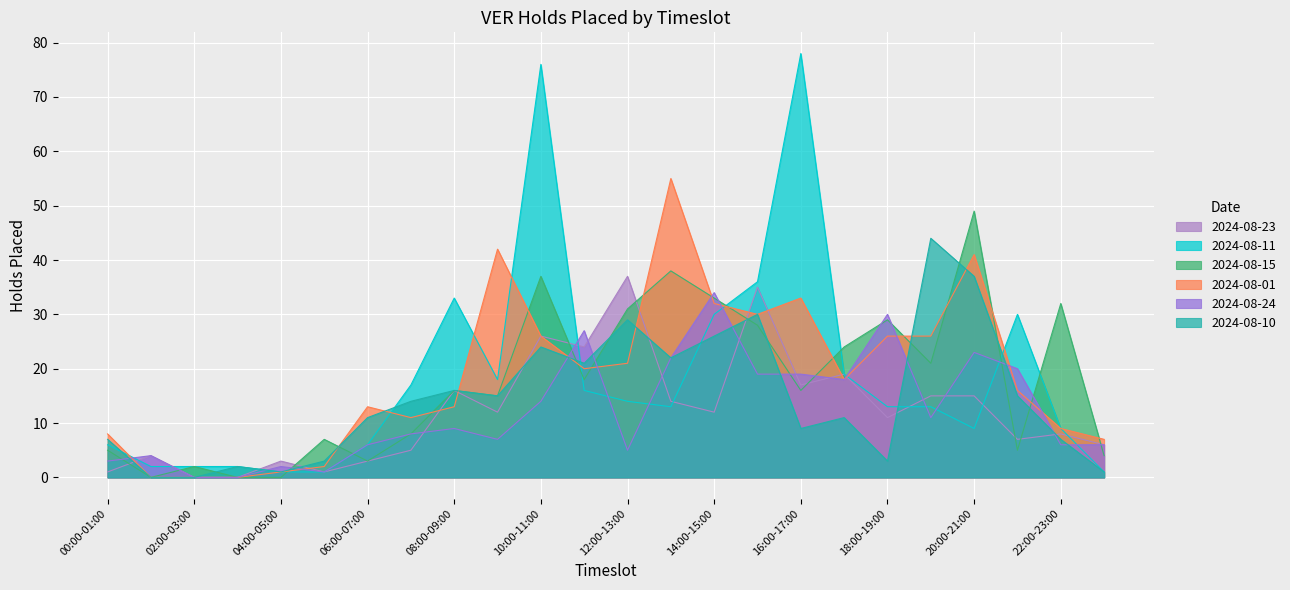

What is the sum of the 2024-08-15 values at 11:00-12:00 and 09:00-10:00?

33